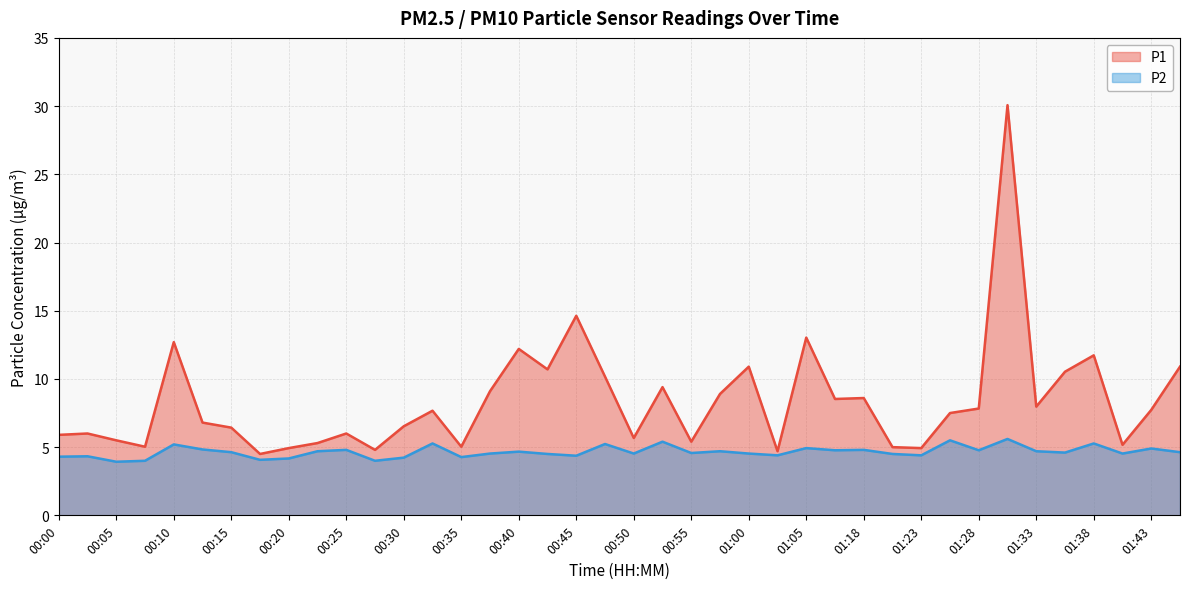

Which series has the largest total across all categories?

P1